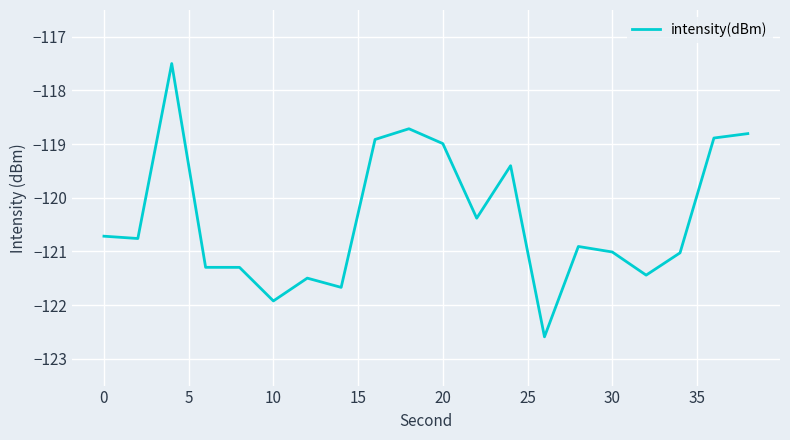

What is the greatest value displayed?

-117.5